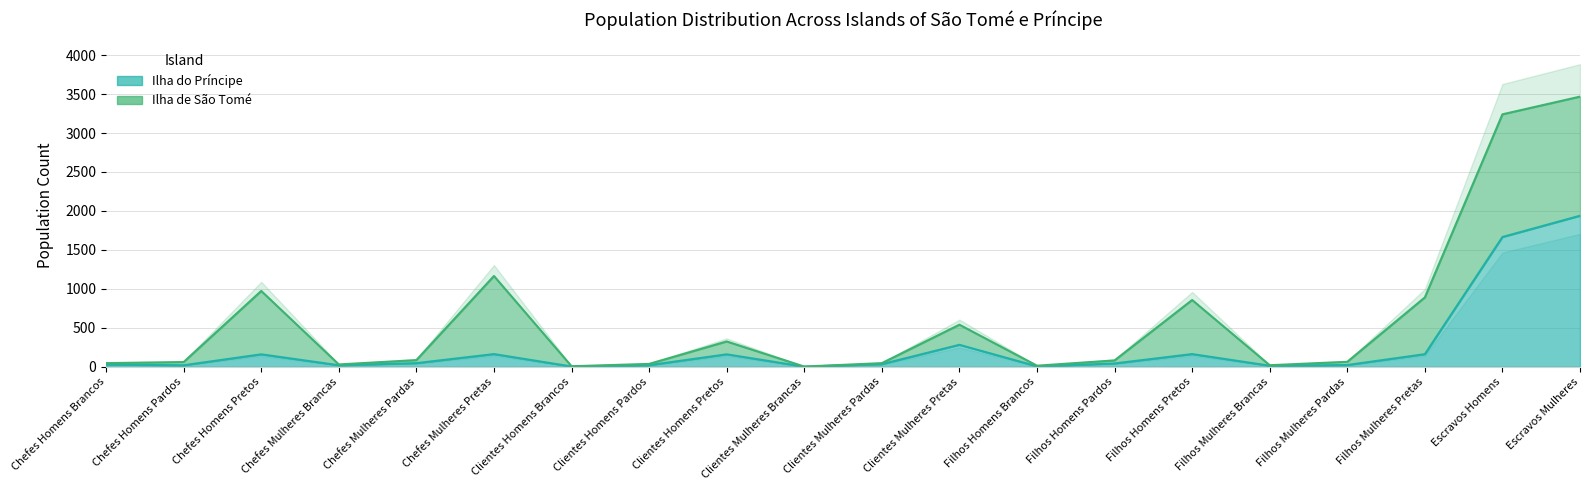

The value at Chefes Mulheres Brancas is 14. True or false?

False